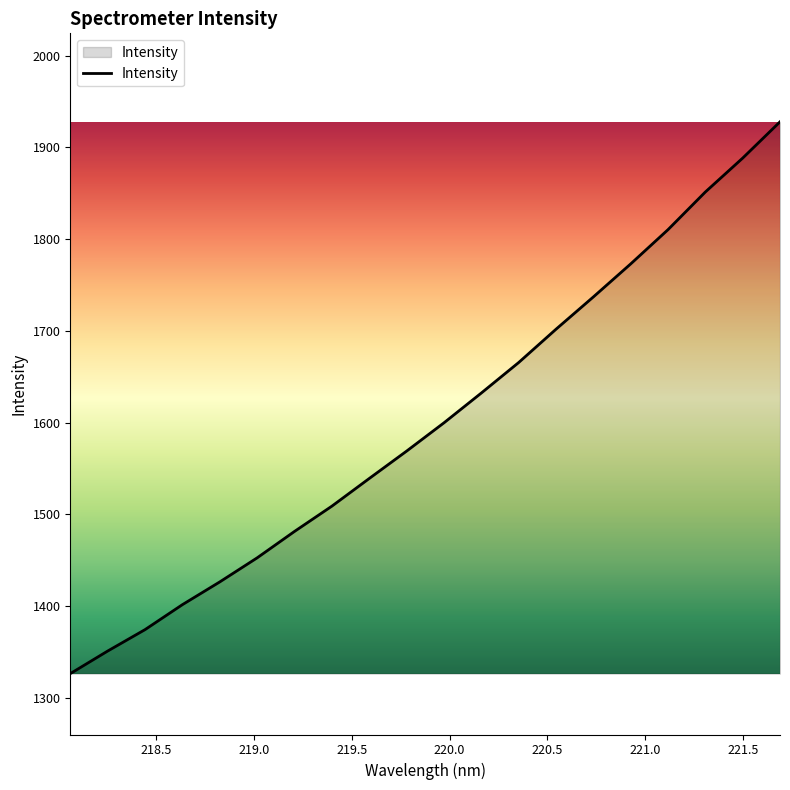

What is the greatest value displayed?

1927.8